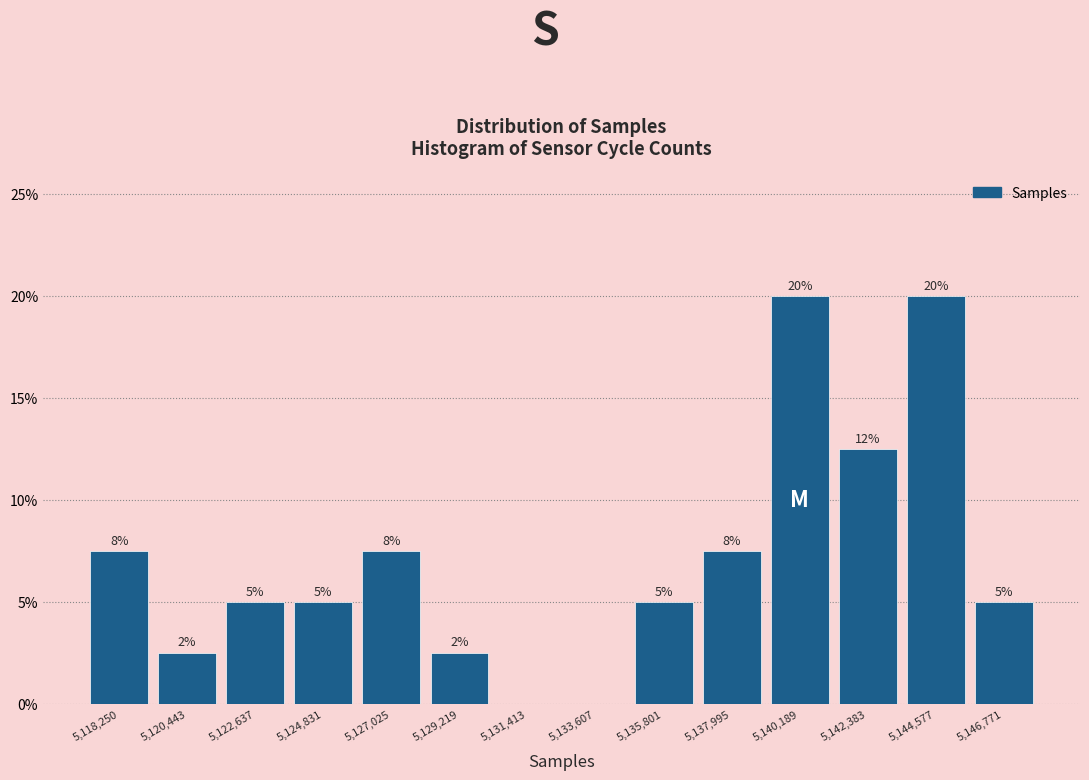

What is the maximum value shown in the chart?

20.0